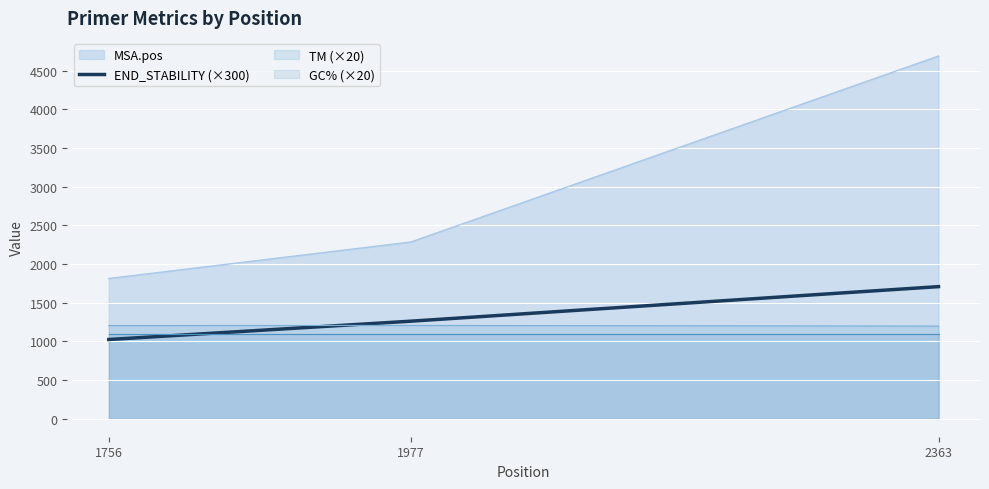

The value at 2363 is 1707.0. True or false?

True